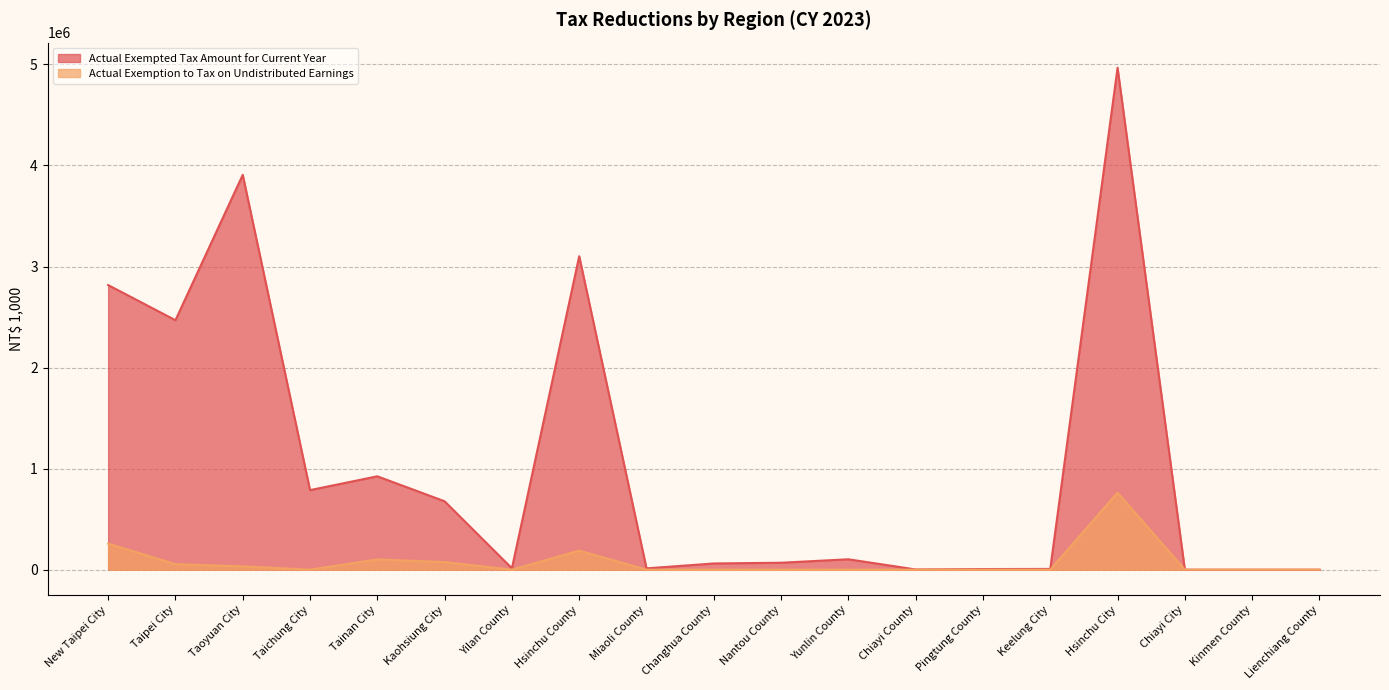

What is the highest value of the Actual Exemption to Tax on Undistributed Earnings series?

762140